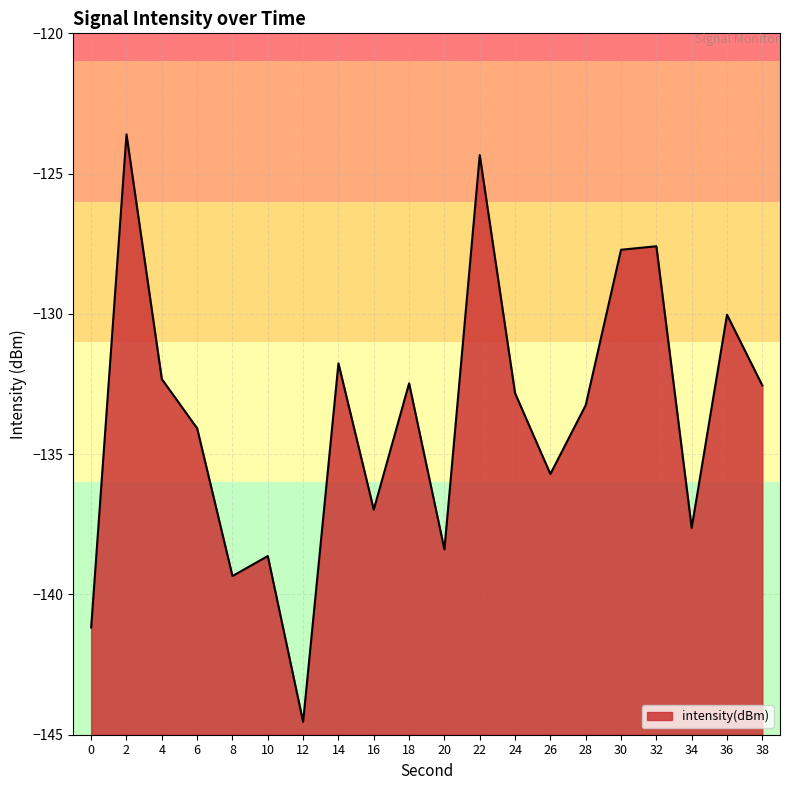

True or false: the data has more than 1 interior local peaks.

True